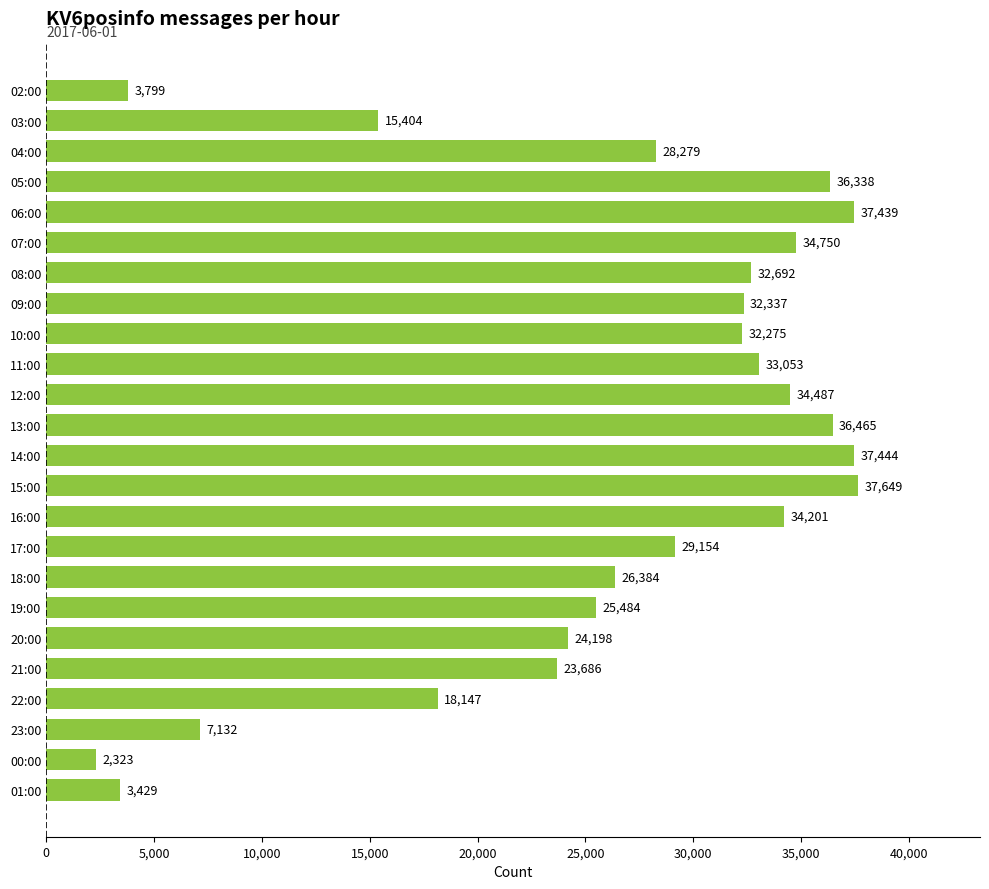

What is the label of the 16th bar from the bottom?

10:00